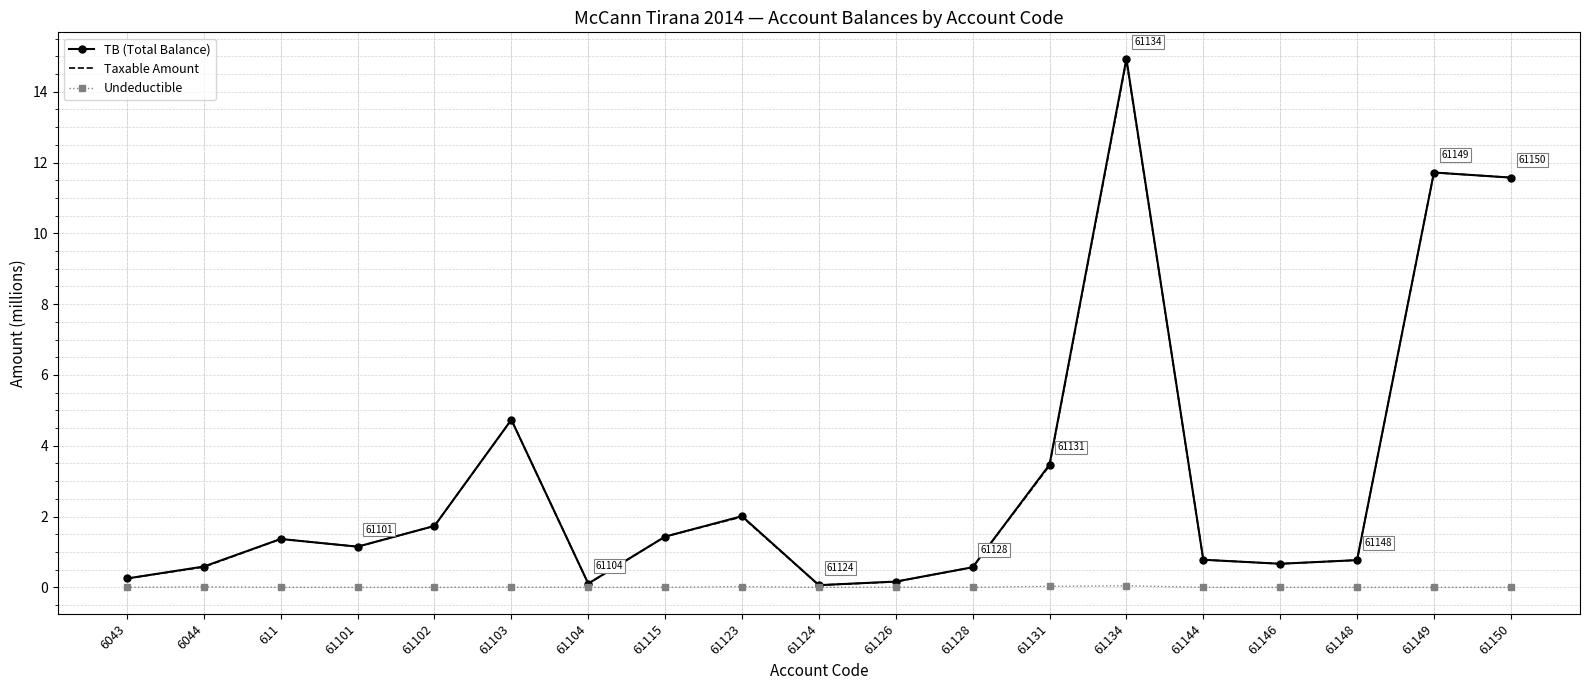

What is the sum of the Taxable Amount values at 61123 and 61150?

13.6